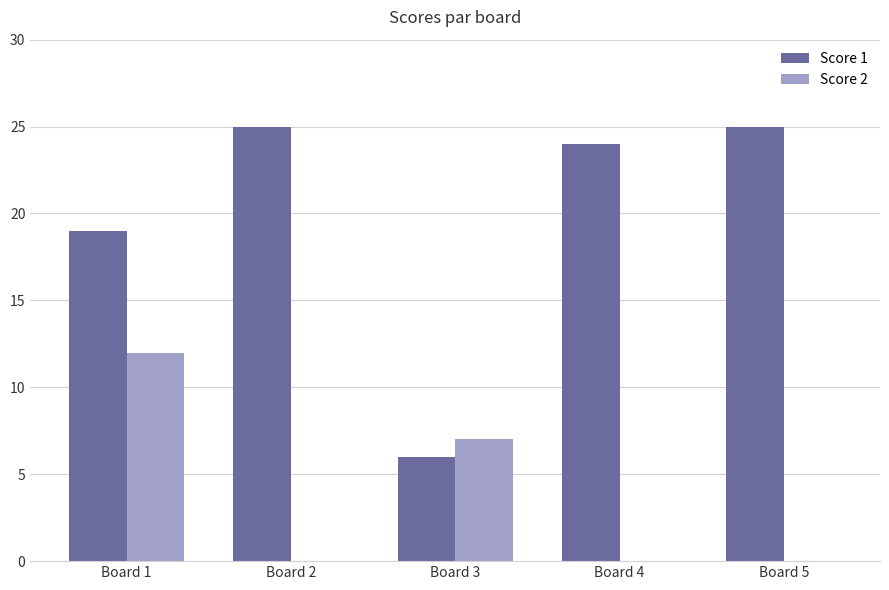

What is the highest value of the Score 2 series?

12